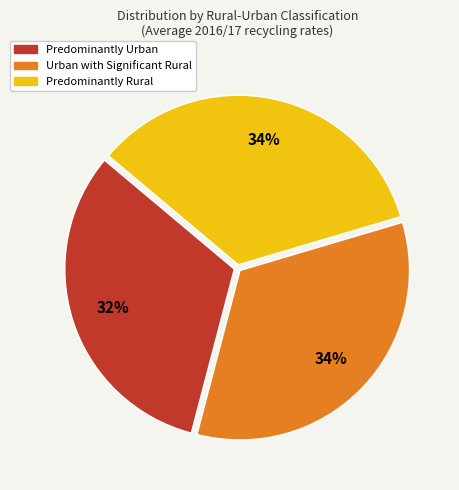

Count the number of slices in the pie.

3